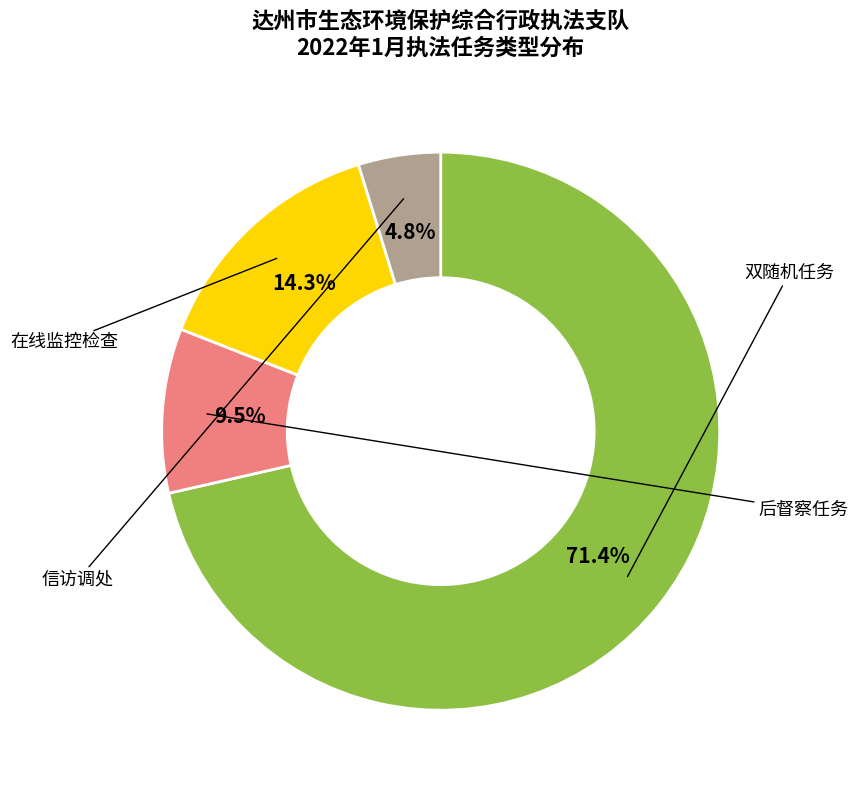

Is there a majority slice in this chart?

Yes